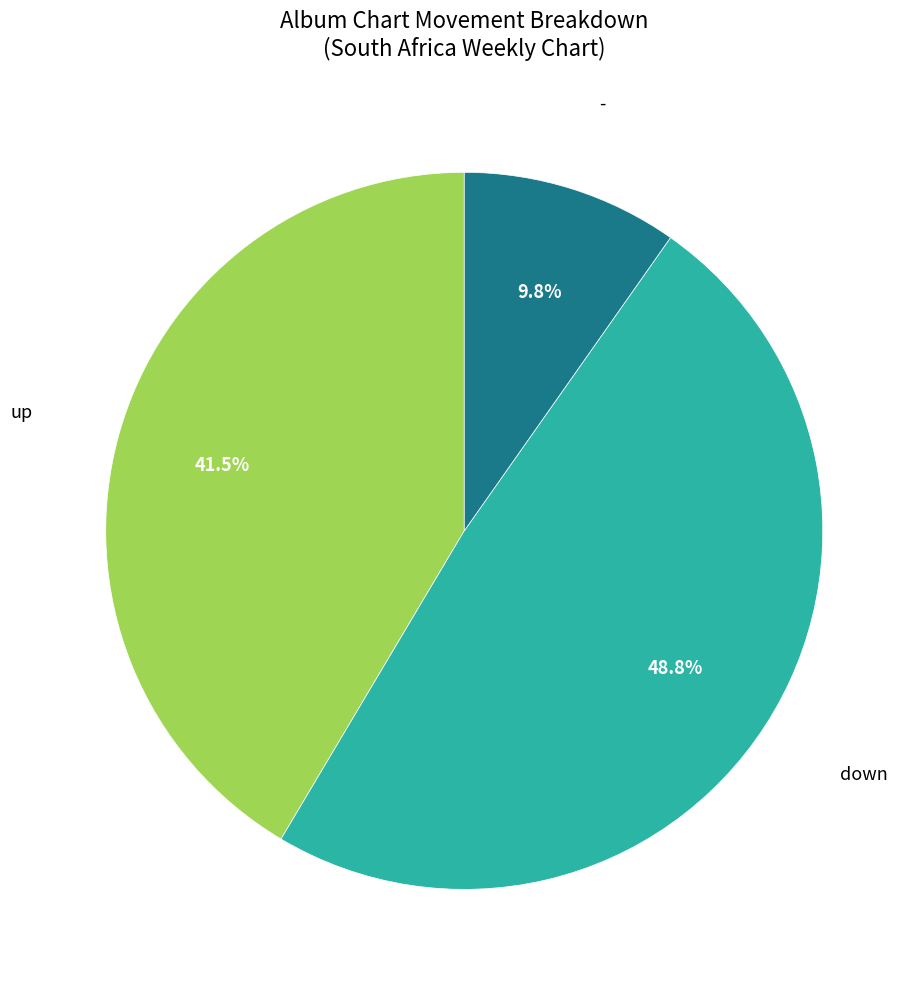

Is there any slice that represents more than half of the pie?

No